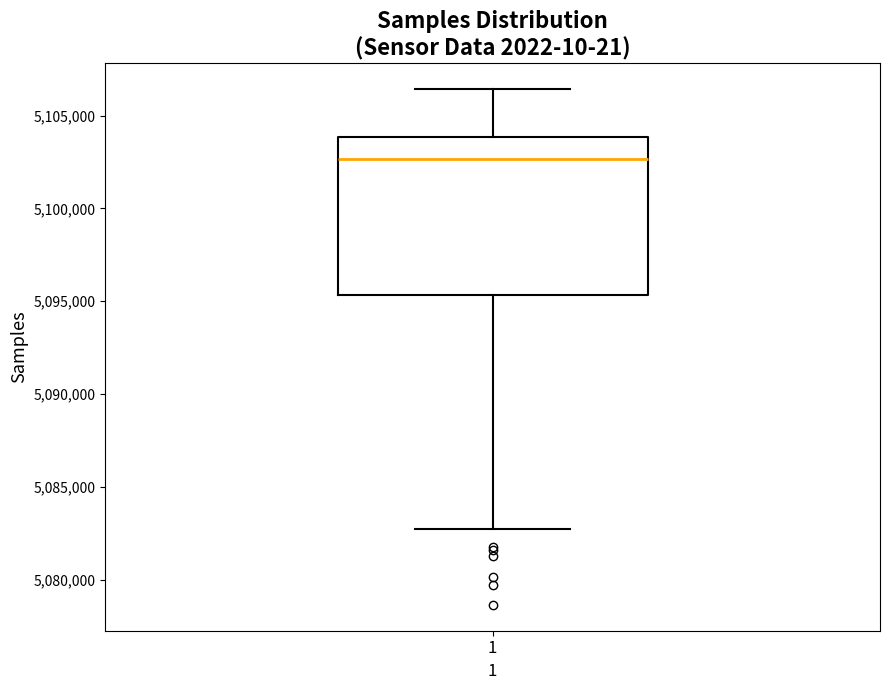

Where does the upper whisker of the box at x = 1 end on the y-axis? The values are not printed on the chart, so give them approximately, as read against the axis.

5106500